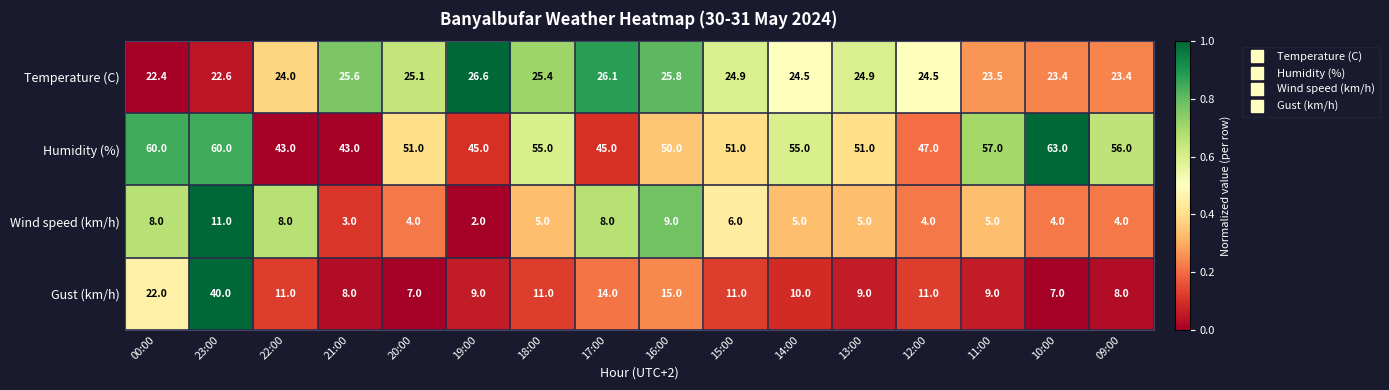

Is it true that Temperature (C) equals 36.5 at 00:00?

False